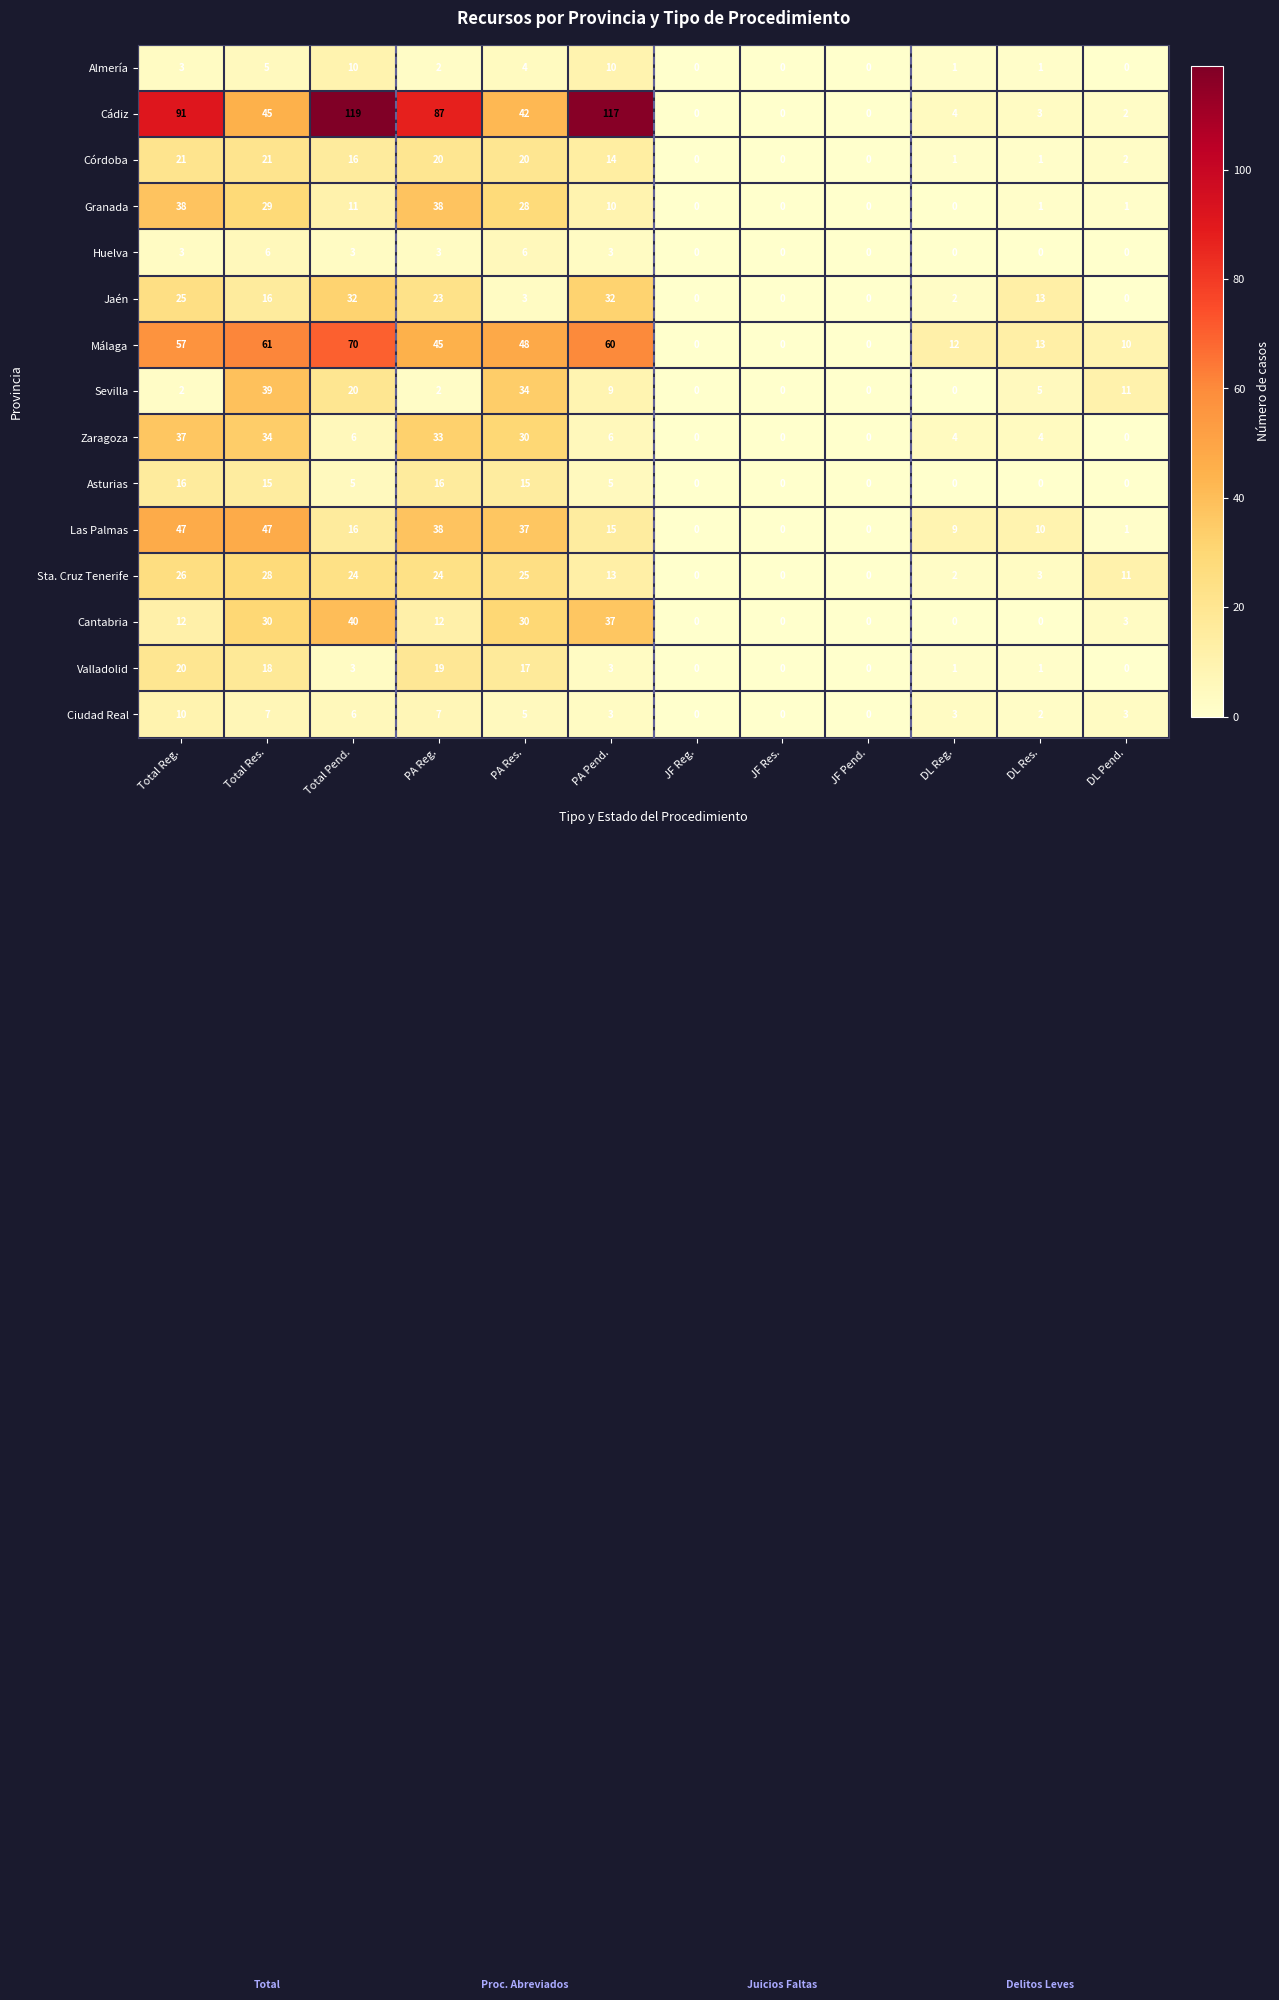

Between Total Res. and Total Pend., which series saw the biggest shift?

Cádiz